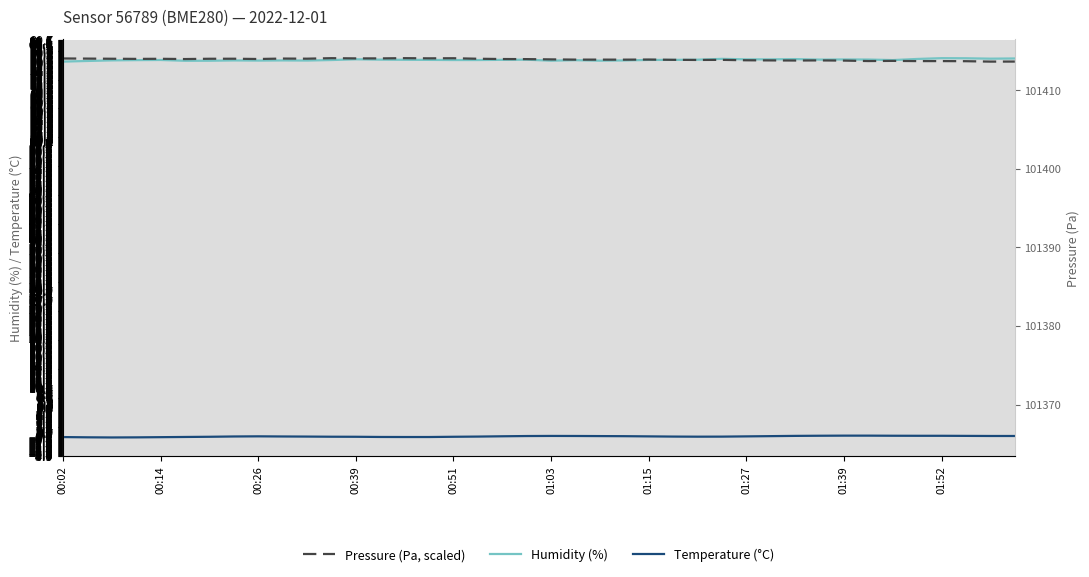

True or false: Pressure (Pa, scaled) and Temperature (°C) cross at least once.

False